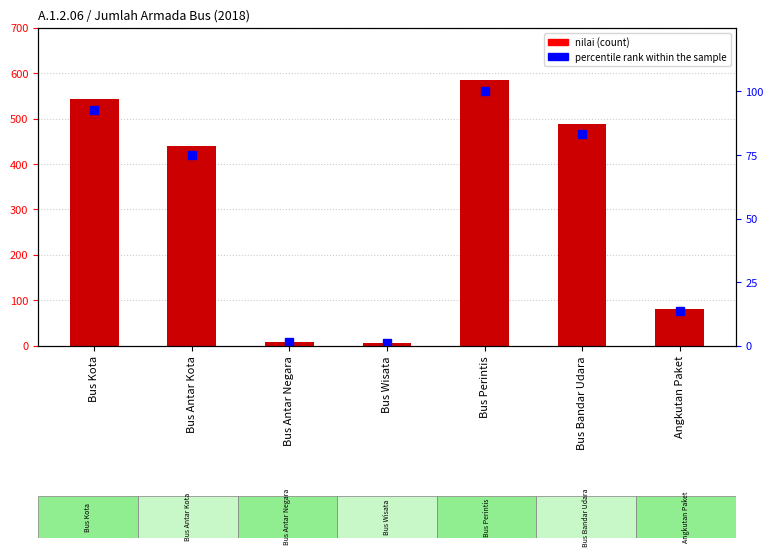

Is it true that percentile rank within the sample equals 2.4 at Bus Antar Negara?

False